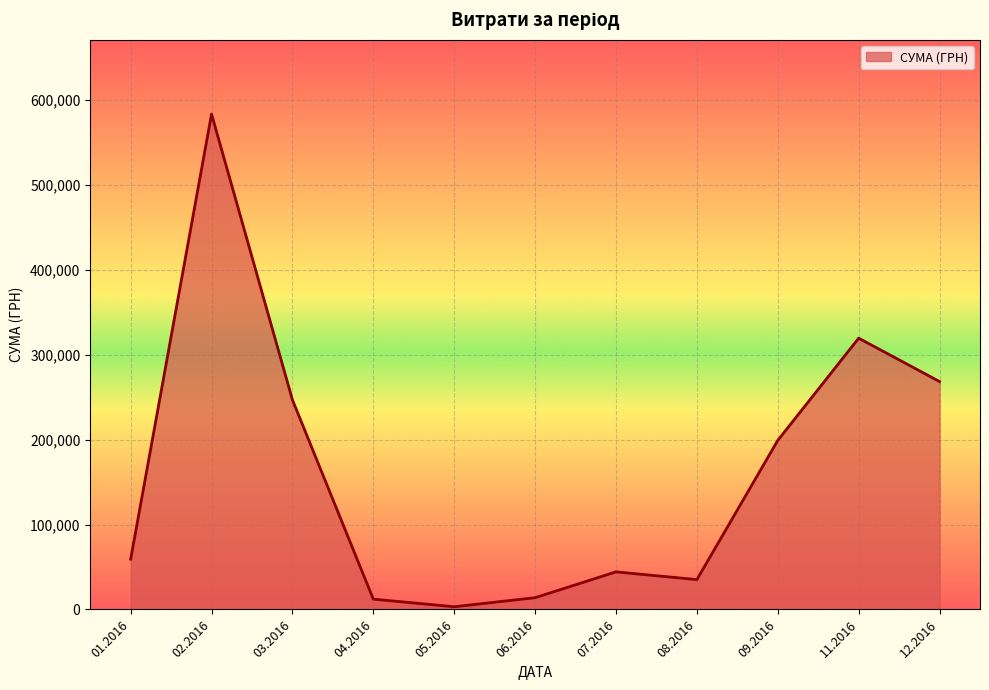

What is the difference between the maximum and minimum values?

580399.0